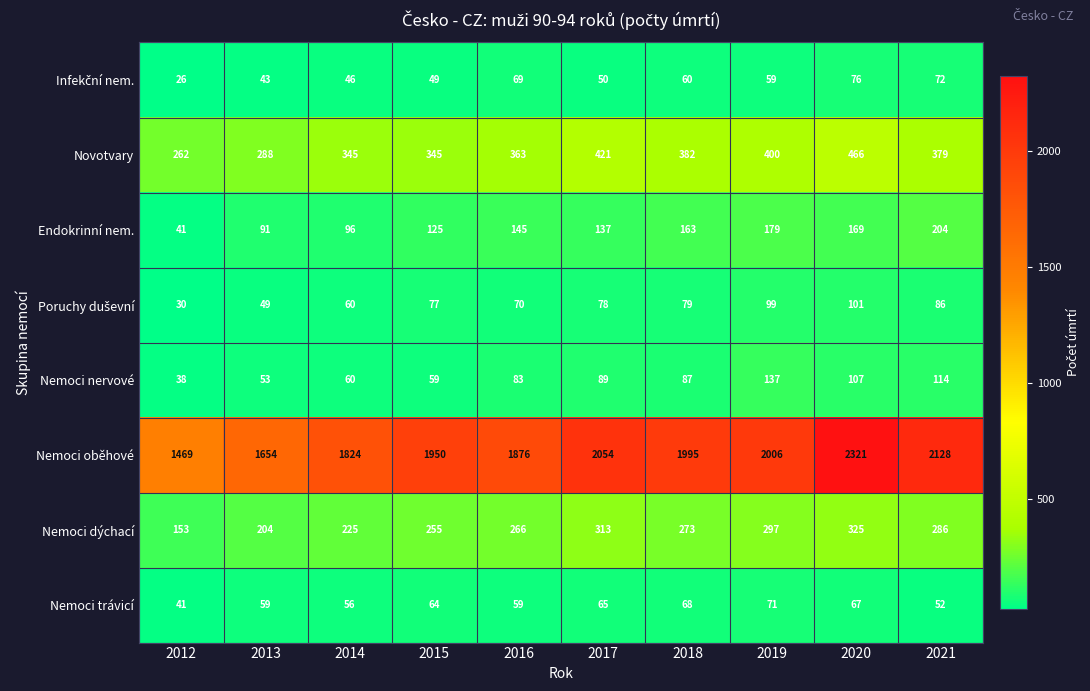

Where does the Novotvary series first go above 379?

2017